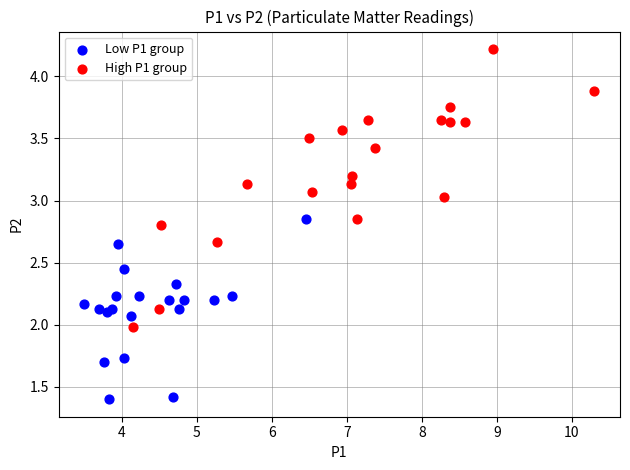

What are all the series names shown in the legend?

Low P1 group, High P1 group